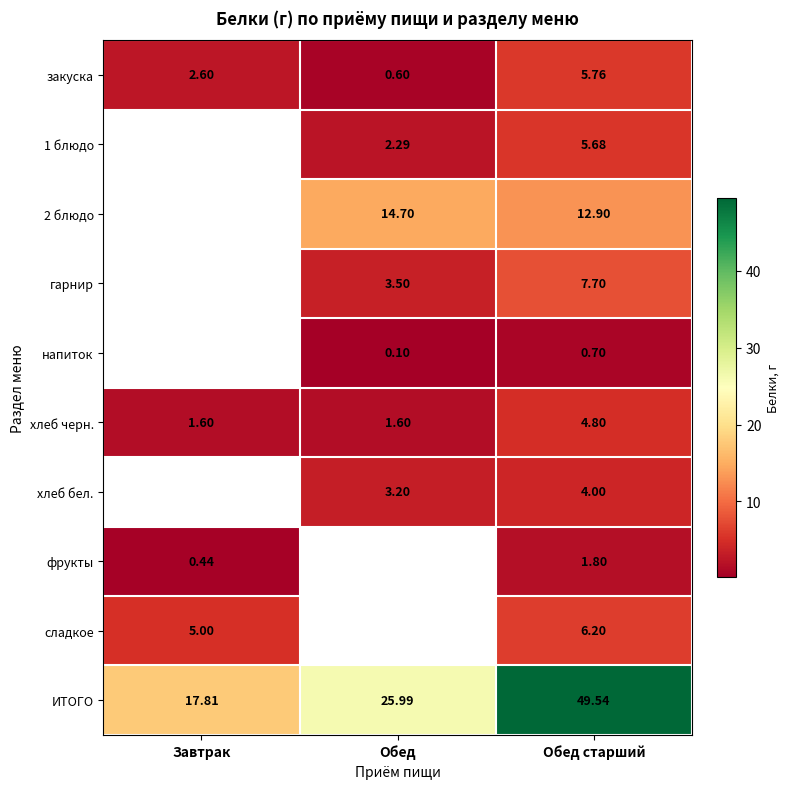

Which has a higher value, Завтрак or Обед старший?

Обед старший